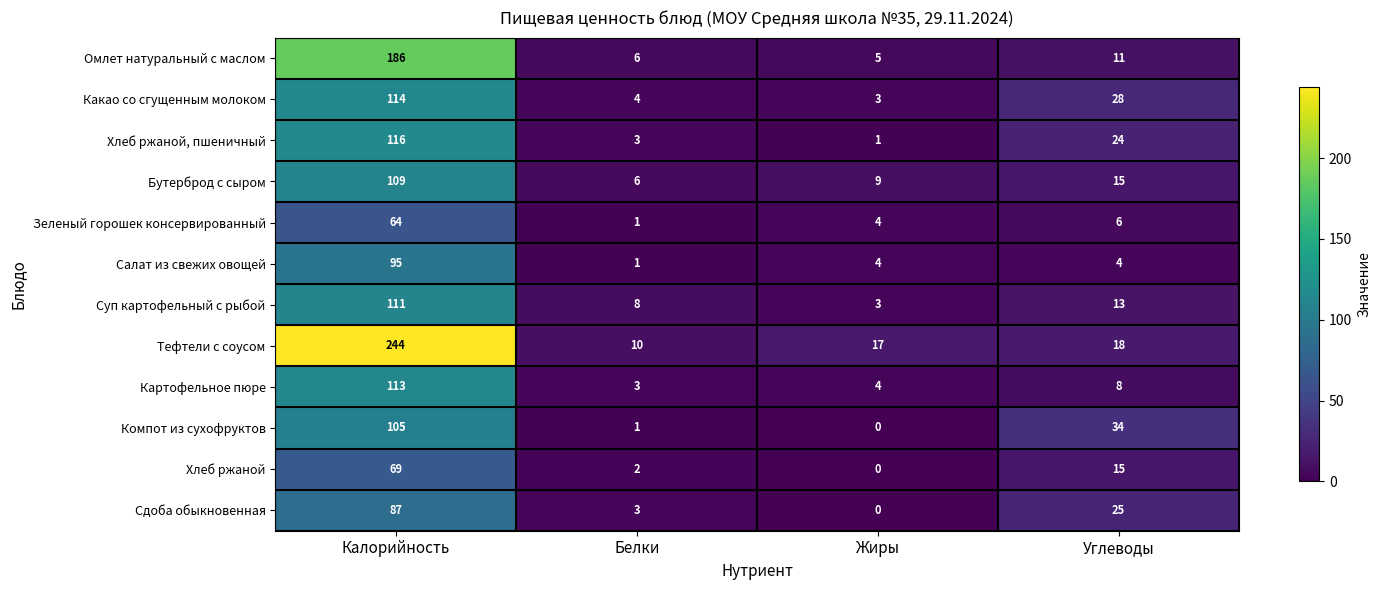

Where is Бутерброд с сыром nearest to the value 57?

Углеводы